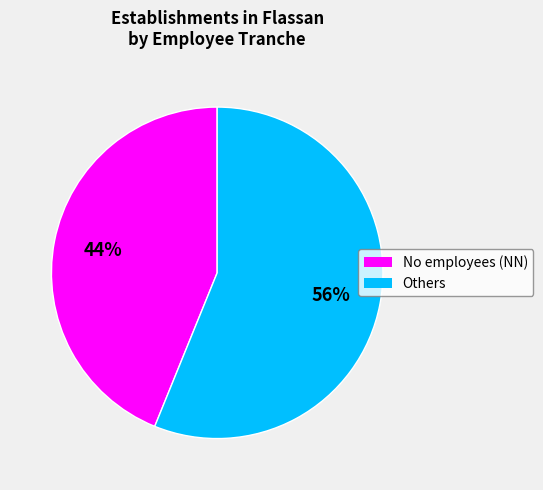

Is there any slice that represents more than half of the pie?

Yes